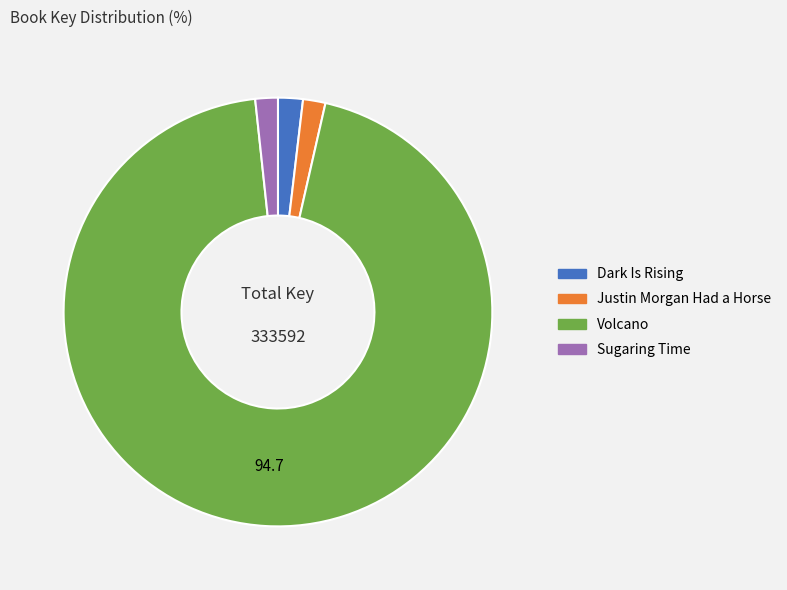

Is Justin Morgan Had a Horse the majority of the pie?

No